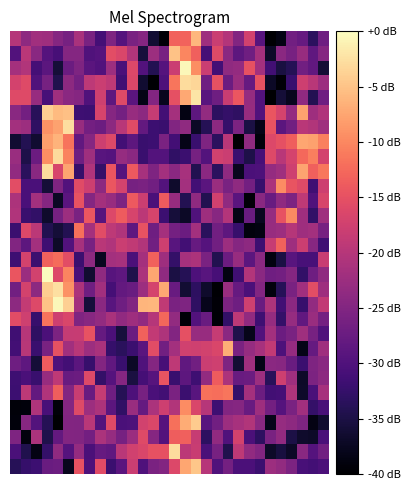

Which category has the lowest value across all series?

21